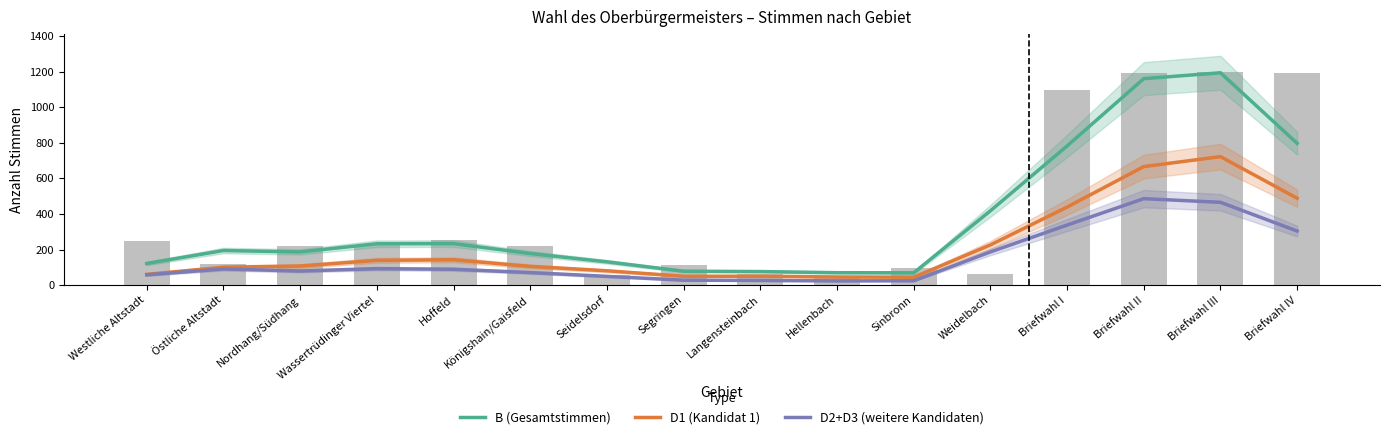

The D2+D3 (weitere Kandidaten) series shows 580.1 at Briefwahl I. True or false?

False